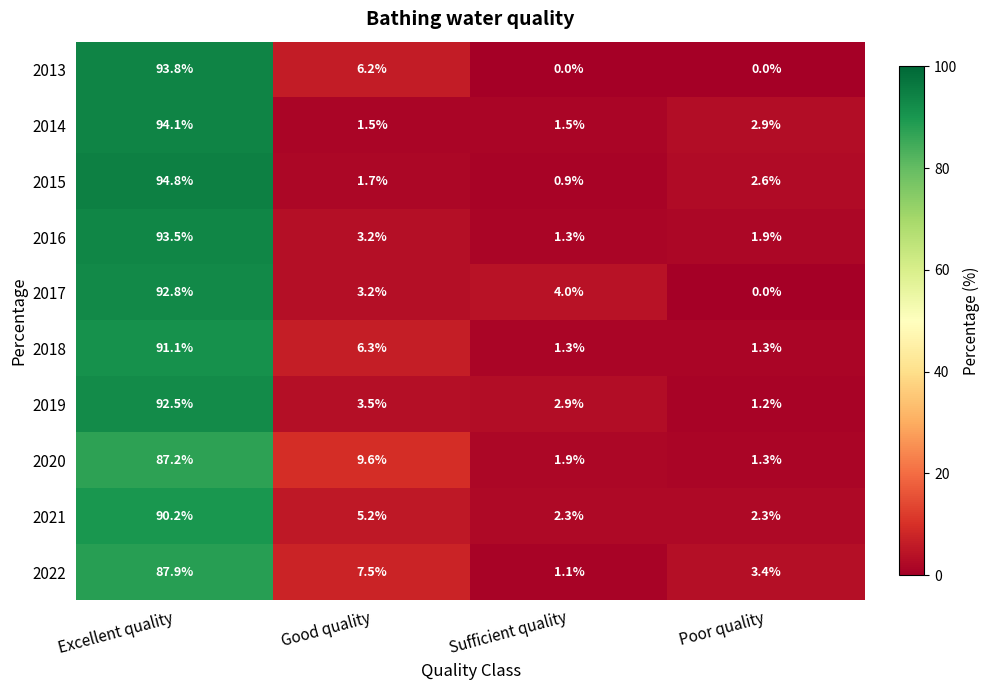

What is the lowest value of the 2019 series?

1.2